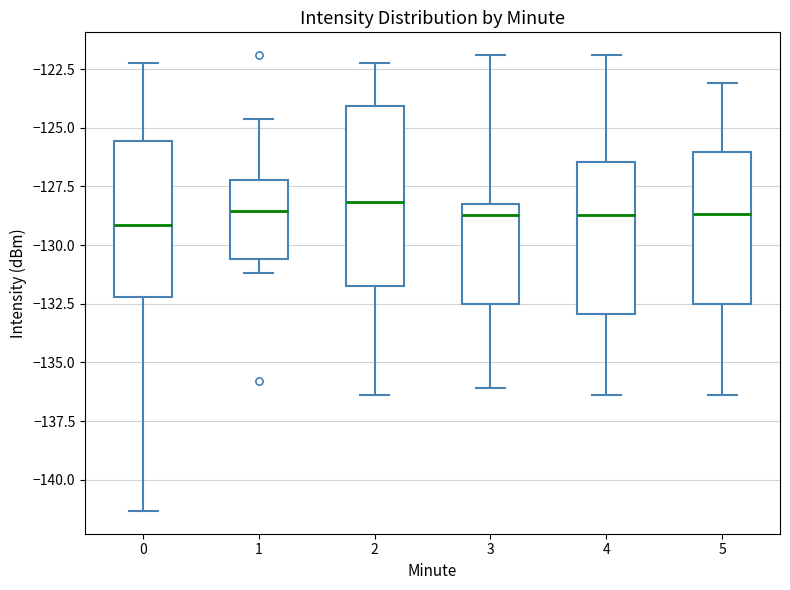

Reading left to right, transcribe this box plot: for each box, give where its median line is, the range the box spans, and where its two whiskers end, as read against the y-axis. The values are not printed on the chart, so give them approximately, as read against the axis.

0: median -129.0, box -132.0 to -125.5, whiskers -141.5 to -122.0
1: median -128.5, box -130.5 to -127.0, whiskers -131.0 to -124.5
2: median -128.0, box -132.0 to -124.0, whiskers -136.5 to -122.0
3: median -128.5, box -132.5 to -128.0, whiskers -136.0 to -122.0
4: median -128.5, box -133.0 to -126.5, whiskers -136.5 to -122.0
5: median -128.5, box -132.5 to -126.0, whiskers -136.5 to -123.0